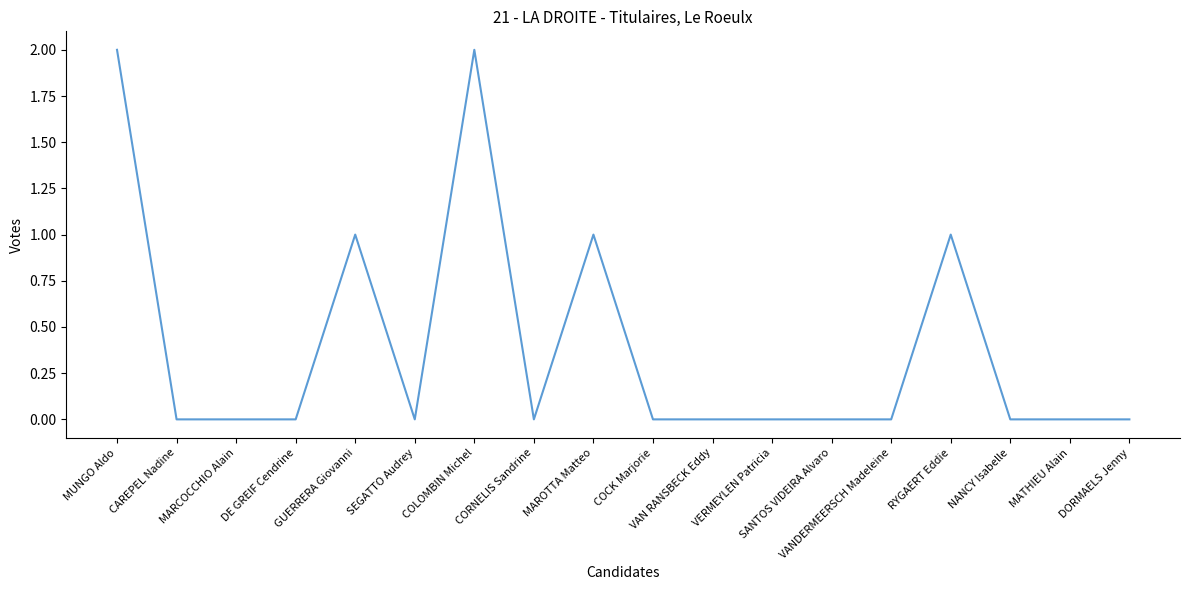

Reading right to left, list all the values displayed in this chart.

DORMAELS Jenny=0	MATHIEU Alain=0	NANCY Isabelle=0	RYGAERT Eddie=1	VANDERMEERSCH Madeleine=0	SANTOS VIDEIRA Alvaro=0	VERMEYLEN Patricia=0	VAN RANSBECK Eddy=0	COCK Marjorie=0	MAROTTA Matteo=1	CORNELIS Sandrine=0	COLOMBIN Michel=2	SEGATTO Audrey=0	GUERRERA Giovanni=1	DE GREIF Cendrine=0	MARCOCCHIO Alain=0	CAREPEL Nadine=0	MUNGO Aldo=2